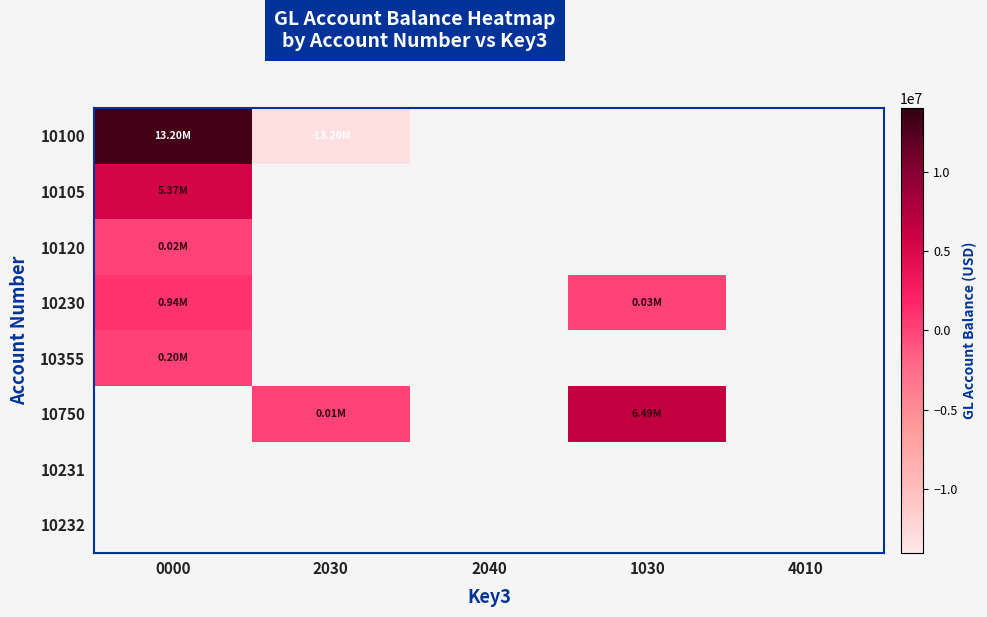

What is the smallest value displayed?

-13197428.6